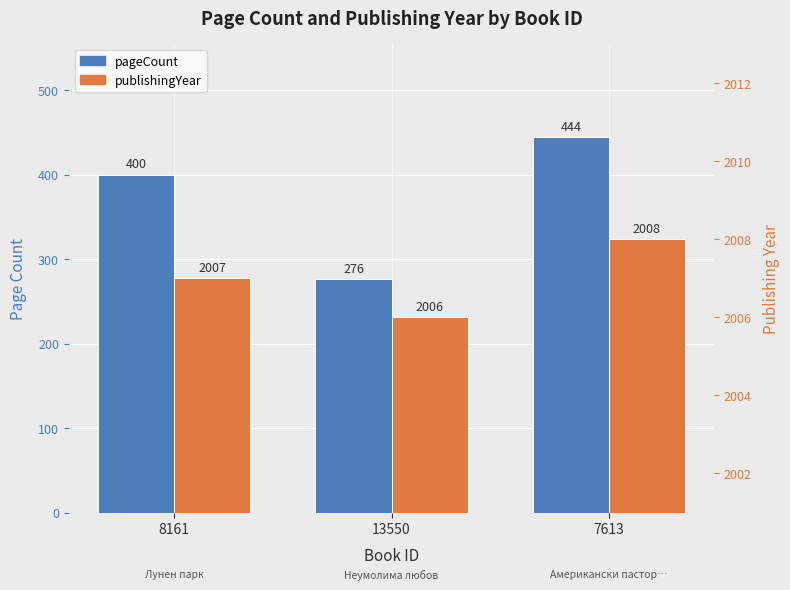

Reading right to left, list all the values displayed in this chart.

pageCount: 7613=444	13550=276	8161=400
publishingYear: 7613=2008	13550=2006	8161=2007